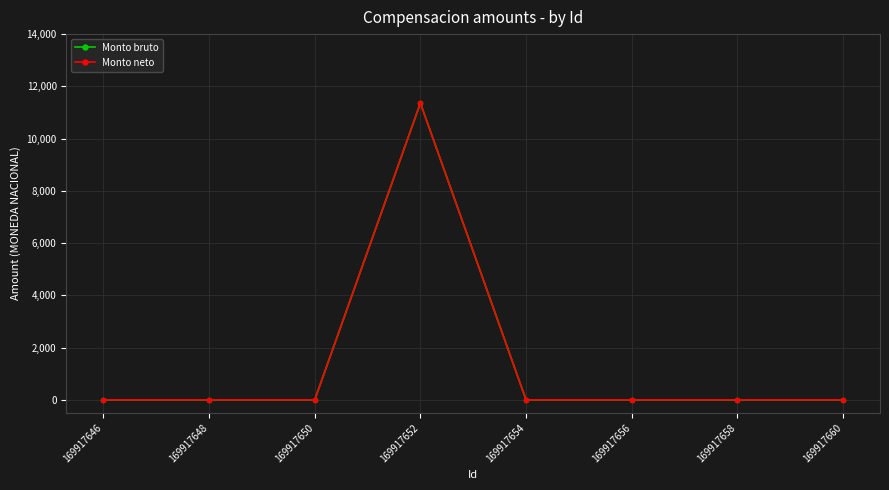

Is this an area chart (filled region under the line)?

No